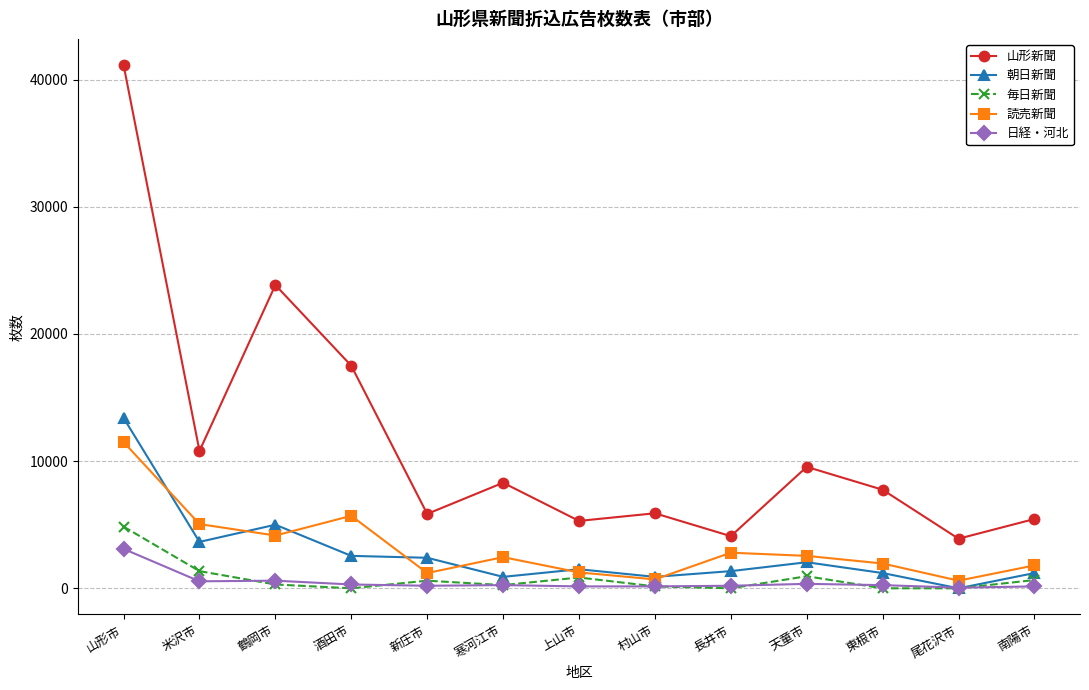

True or false: 山形新聞 has a value of 8300 at 寒河江市.

True